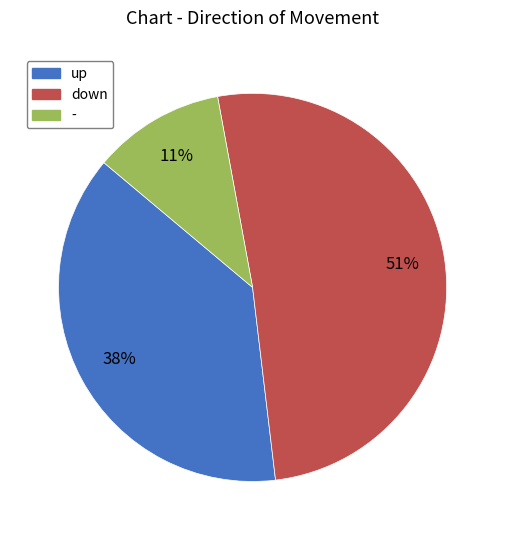

The - slice represents 11% of the pie. True or false?

True